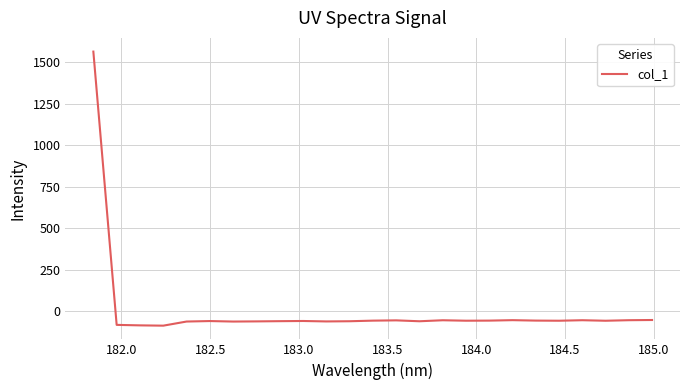

What is the difference between the maximum and minimum values?

1652.3